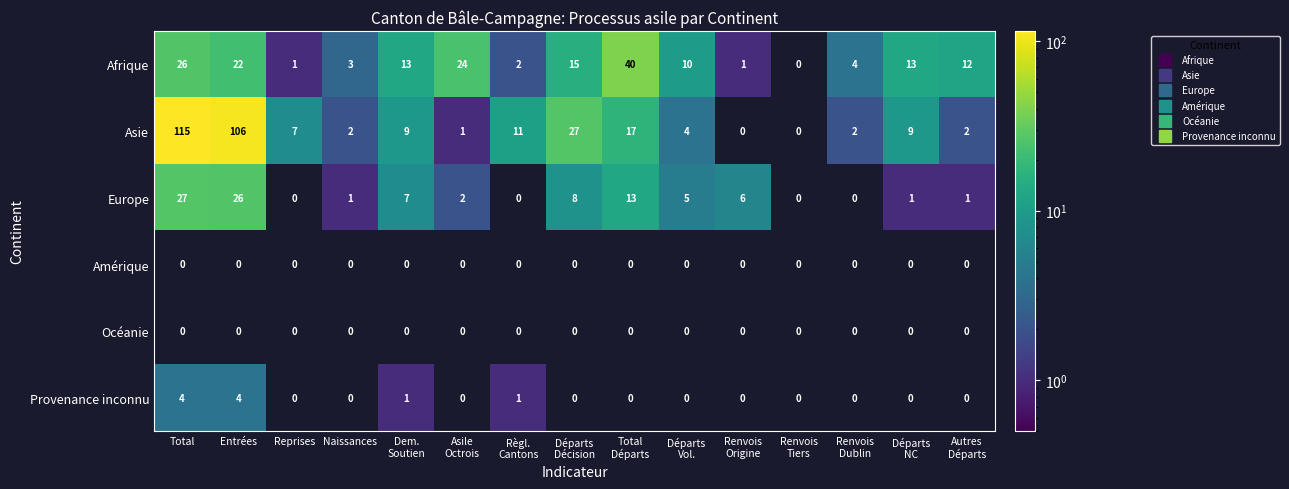

At which label is Afrique closest to 20?

Entrées